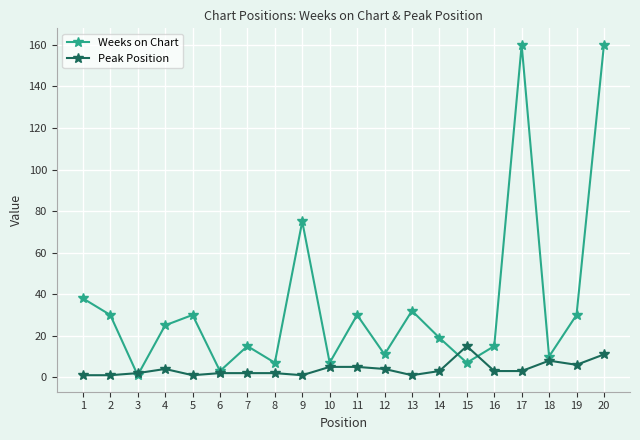

After their last crossing, which series has the higher values: Weeks on Chart or Peak Position?

Weeks on Chart